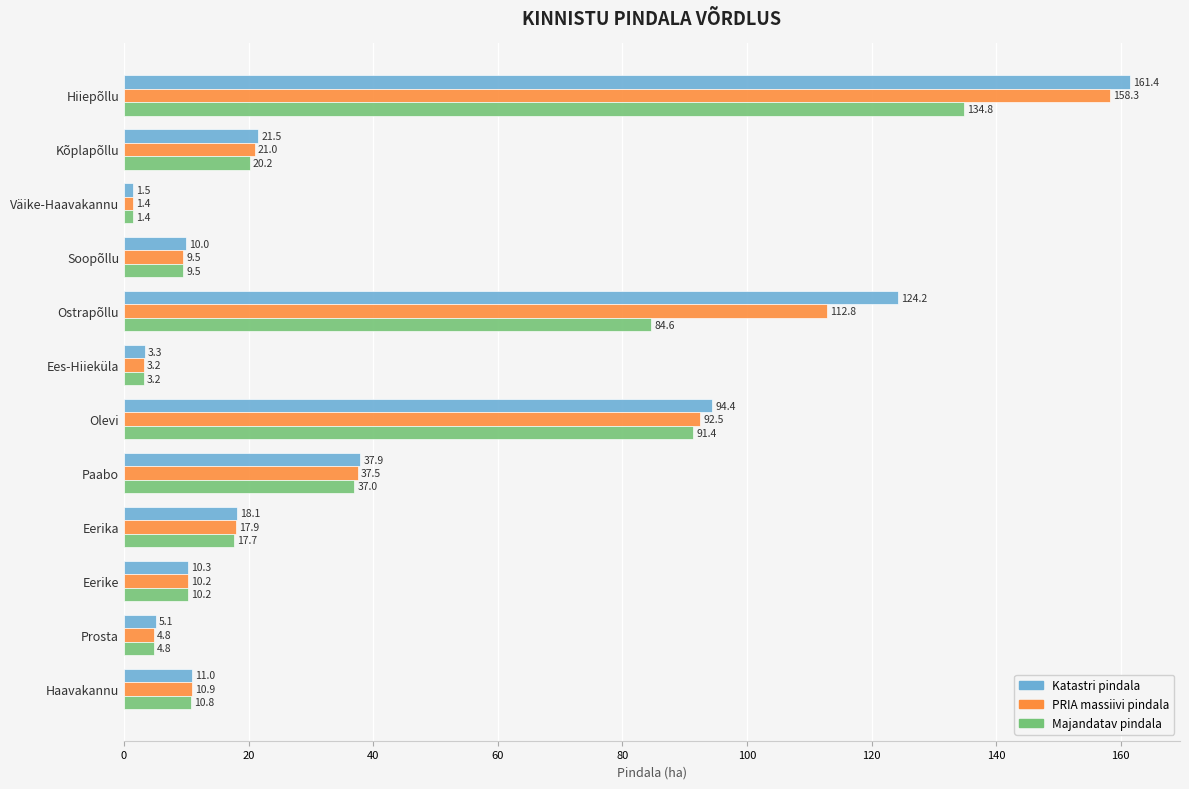

How many distinct data groups are displayed?

3